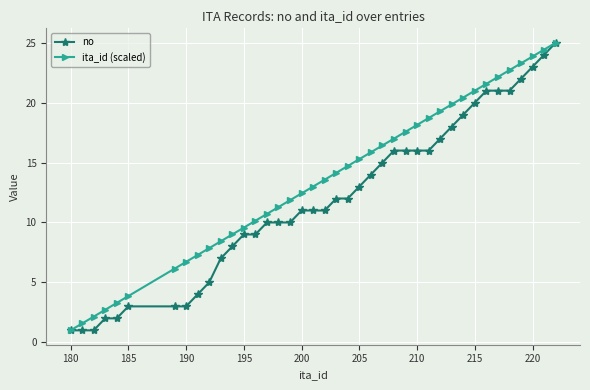

Which series has the largest total across all categories?

ita_id (scaled)